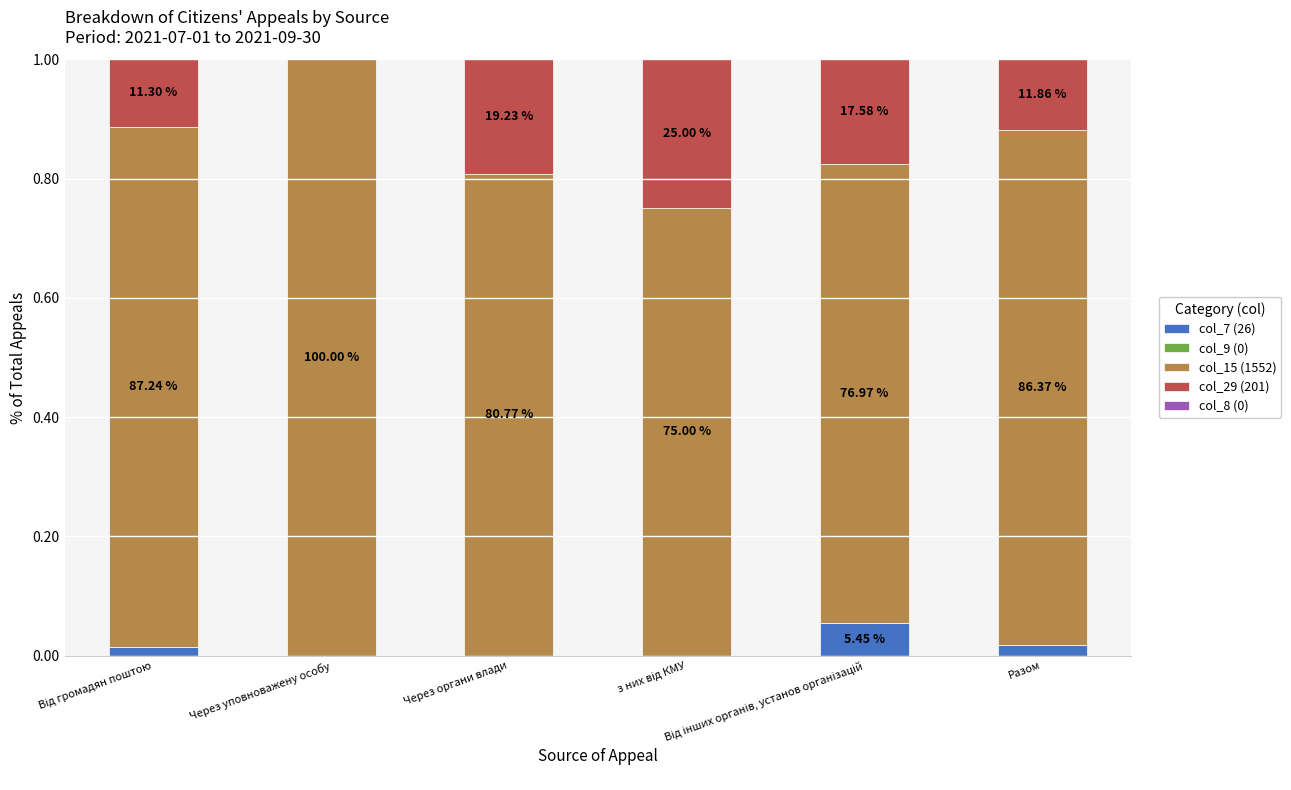

What position from the left is Разом?

6